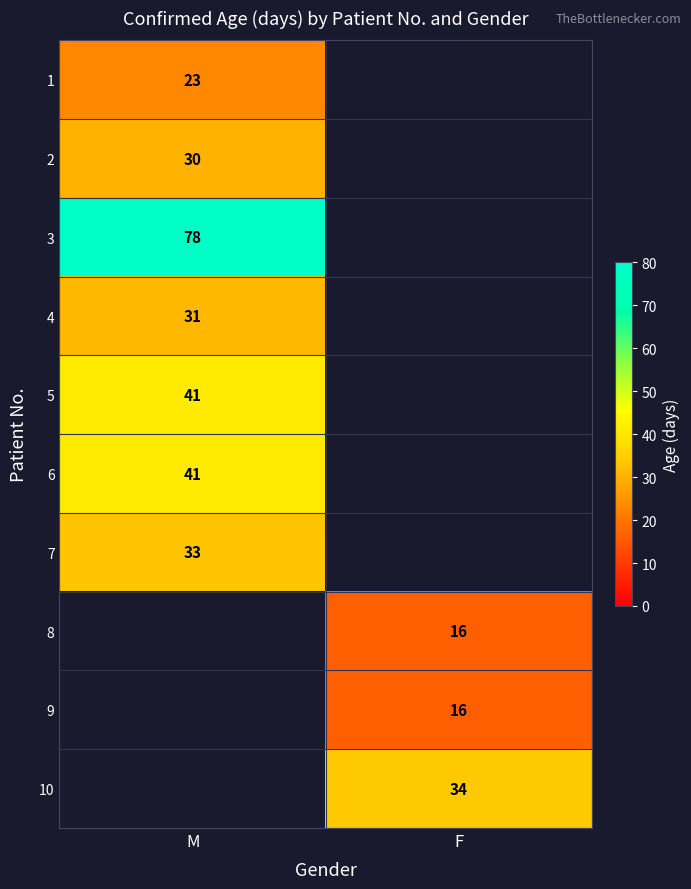

True or false: 2 has a value of 30 at M.

True